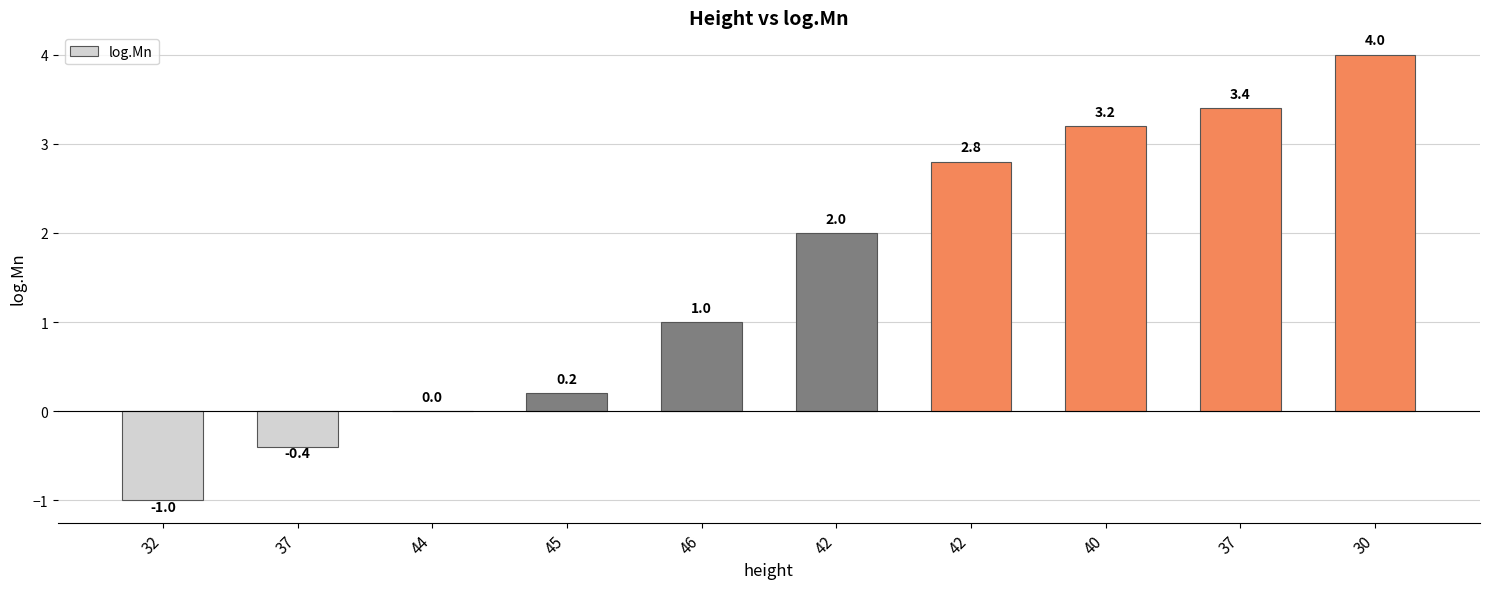

What is the difference between the second highest and minimum values?

4.4